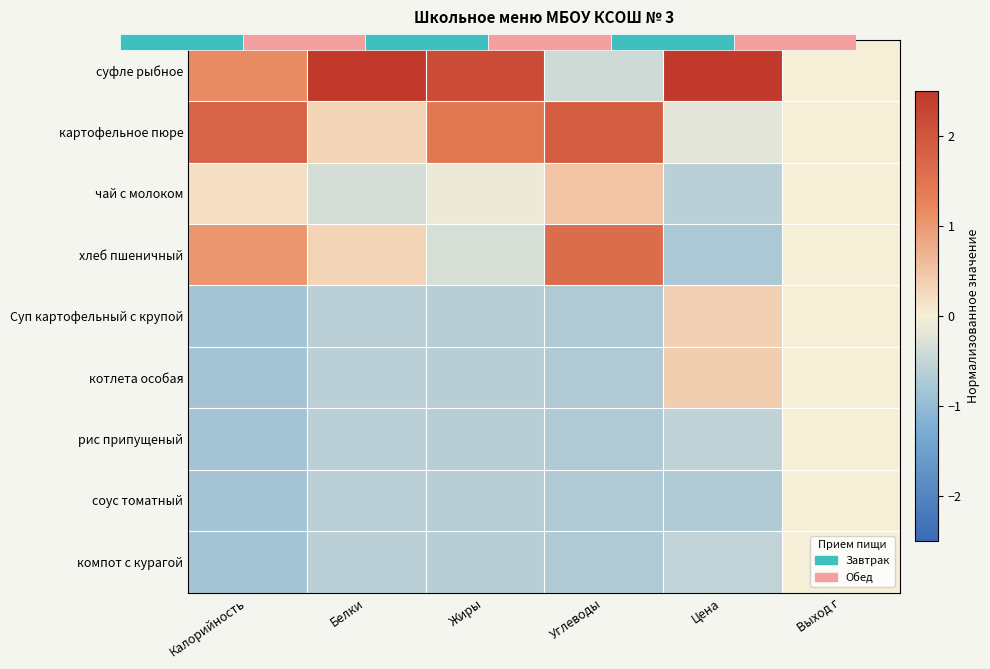

At which category is the sum across all series the highest?

Калорийность